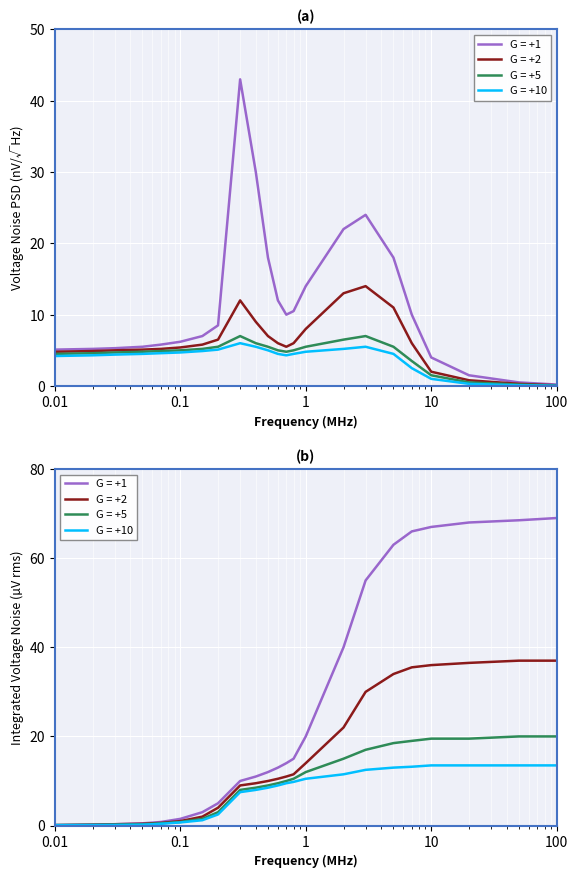

True or false: G = +5 and G = +2 intersect in this chart.

False